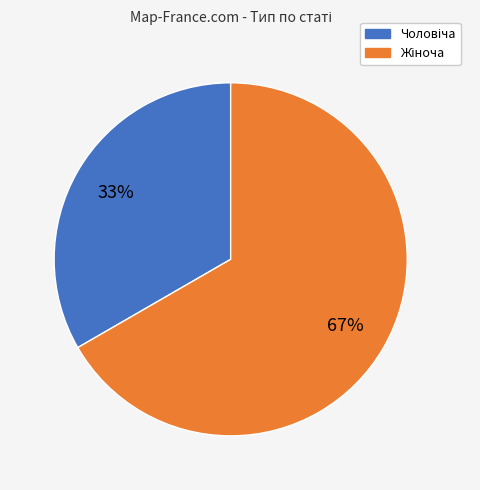

Is there a majority slice in this chart?

Yes